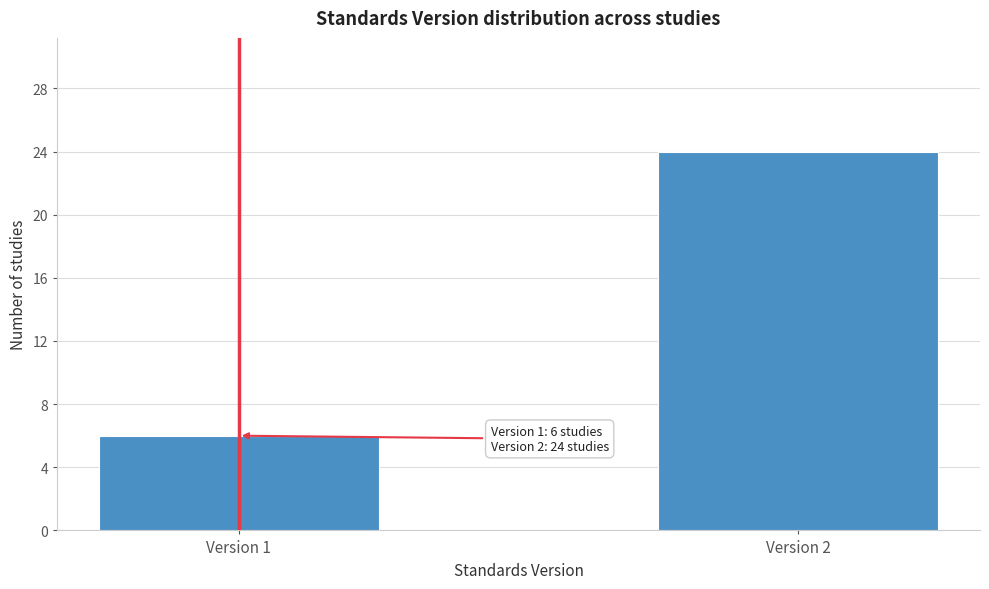

Reading right to left, what are all the values shown in this chart?

24	6